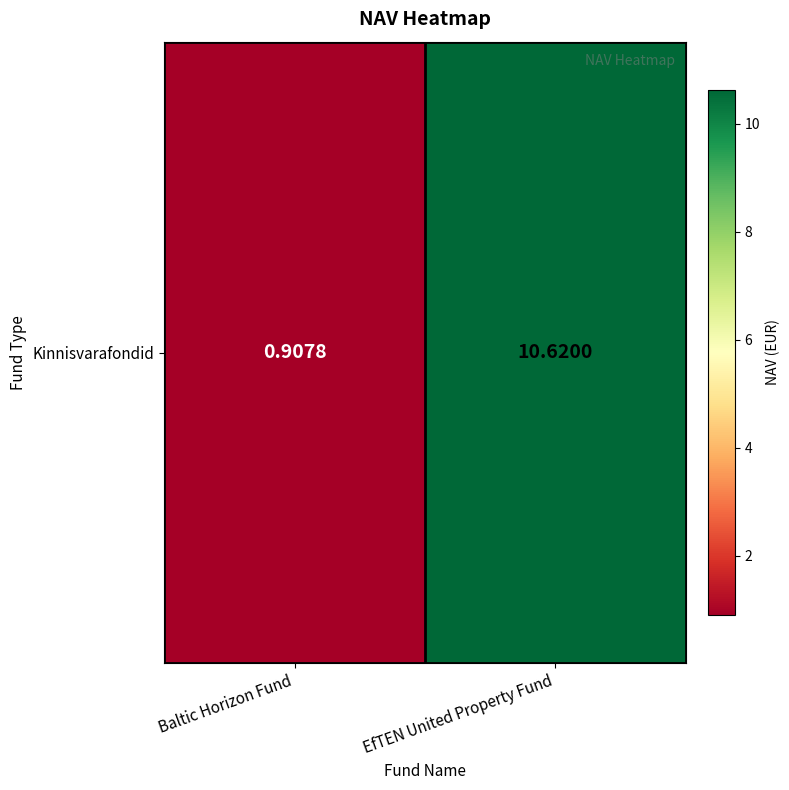

Reading right to left, what are all the values shown in this chart?

EfTEN United Property Fund=10.6	Baltic Horizon Fund=0.9